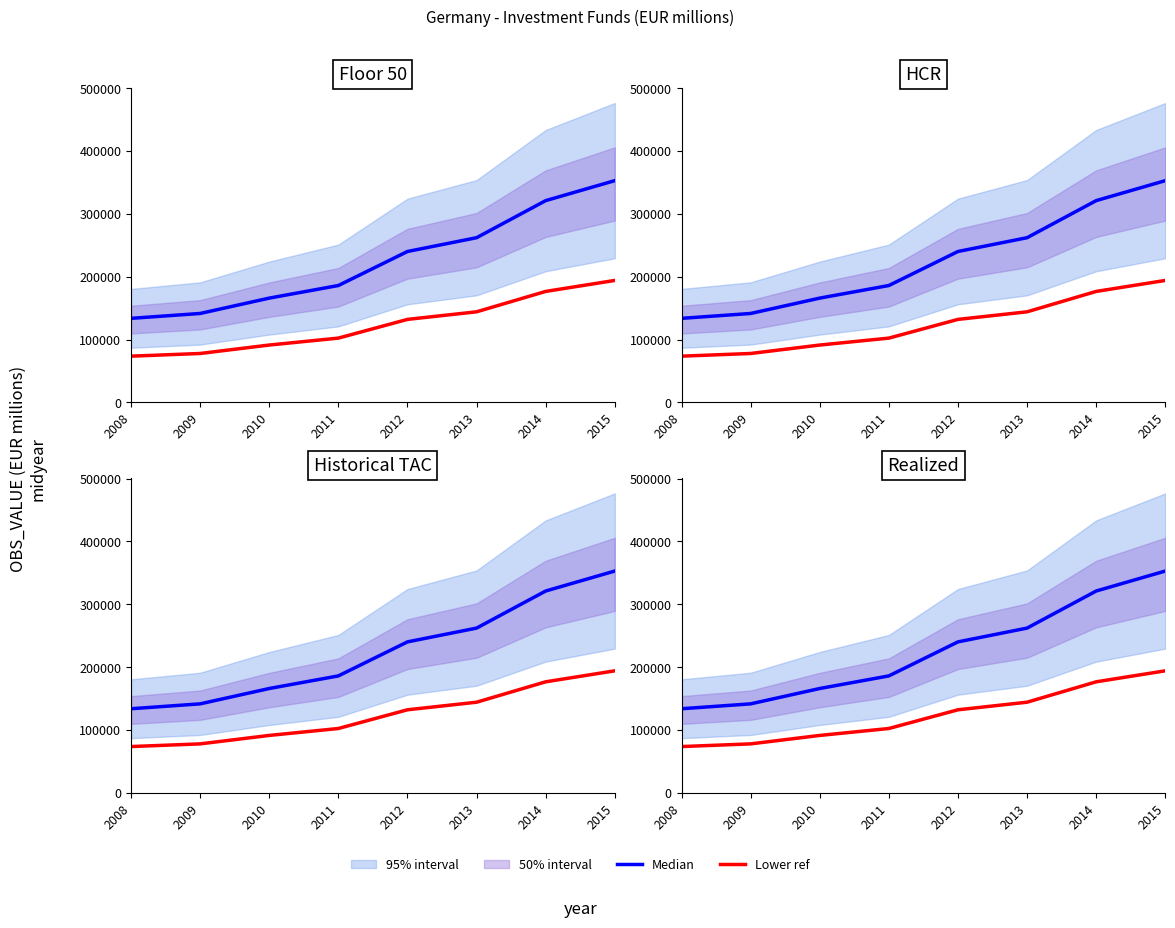

What is the value of the Median point at the 2nd from the left?

141476.0